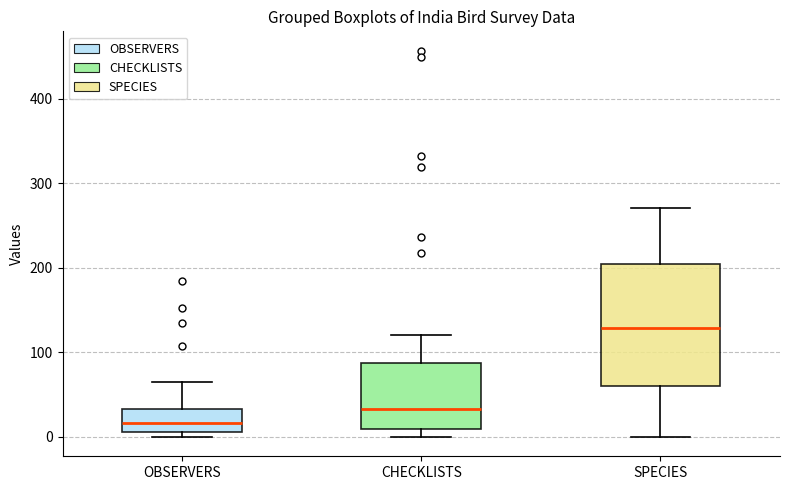

Which box has the highest median line?

SPECIES